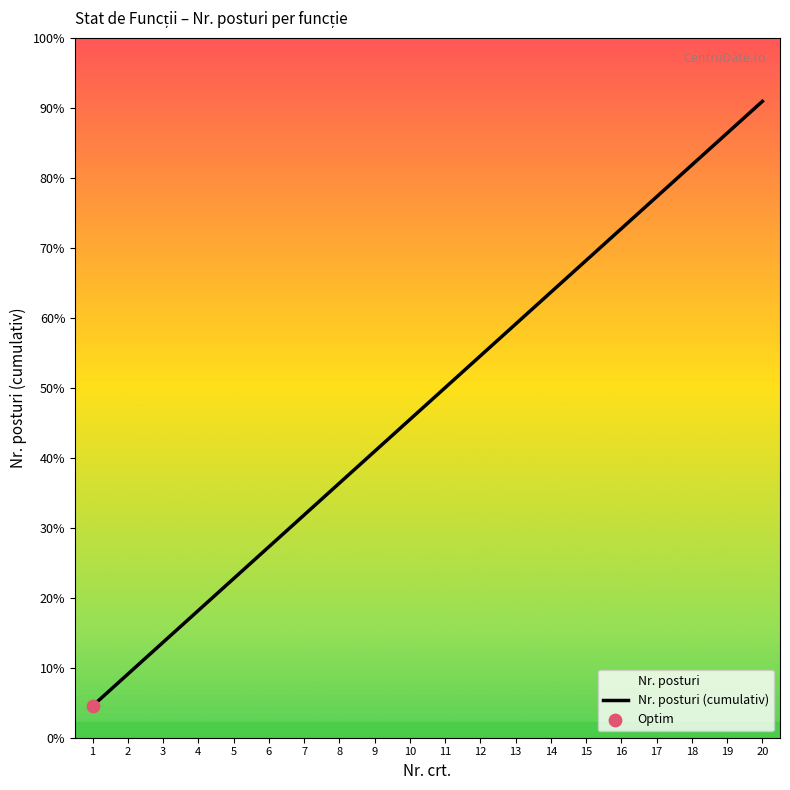

Approximately how many times larger is the value at 5 compared to 12?

0.4